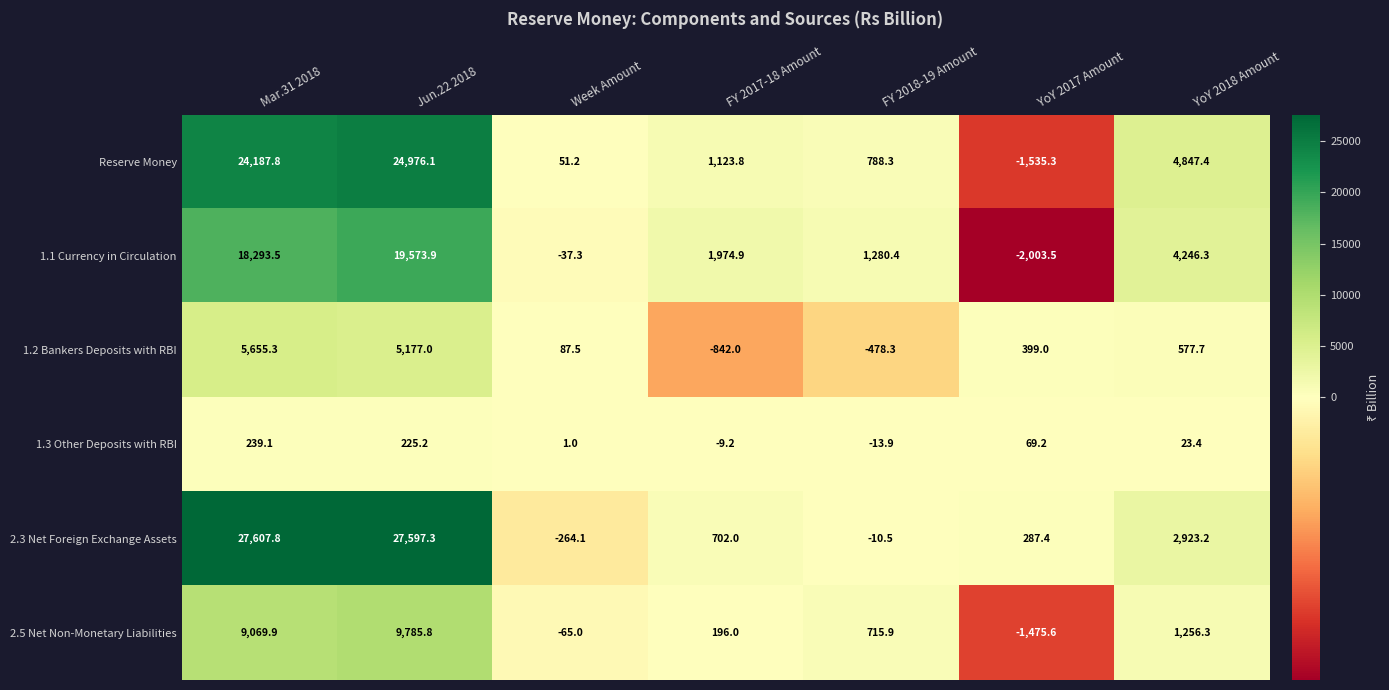

What is the minimum value shown in the chart?

-2003.5